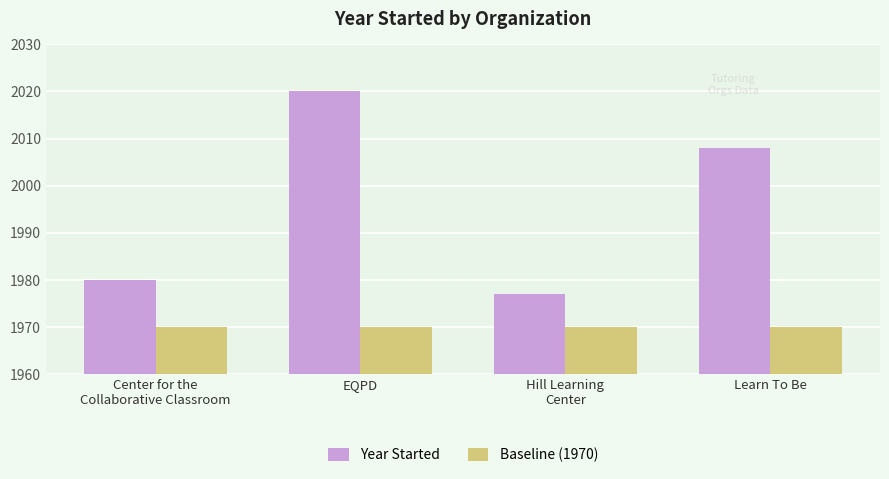

At which category is the sum across all series the highest?

EQPD